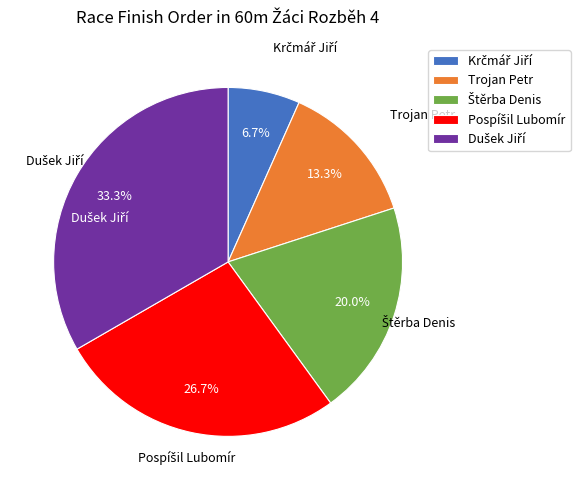

Does Trojan Petr represent more than half of the total?

No